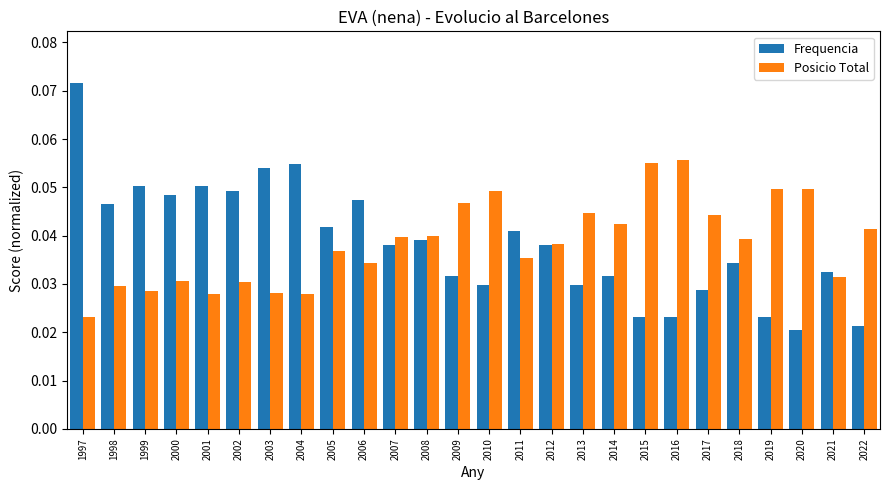

Which series has the largest range (max minus min)?

Frequencia